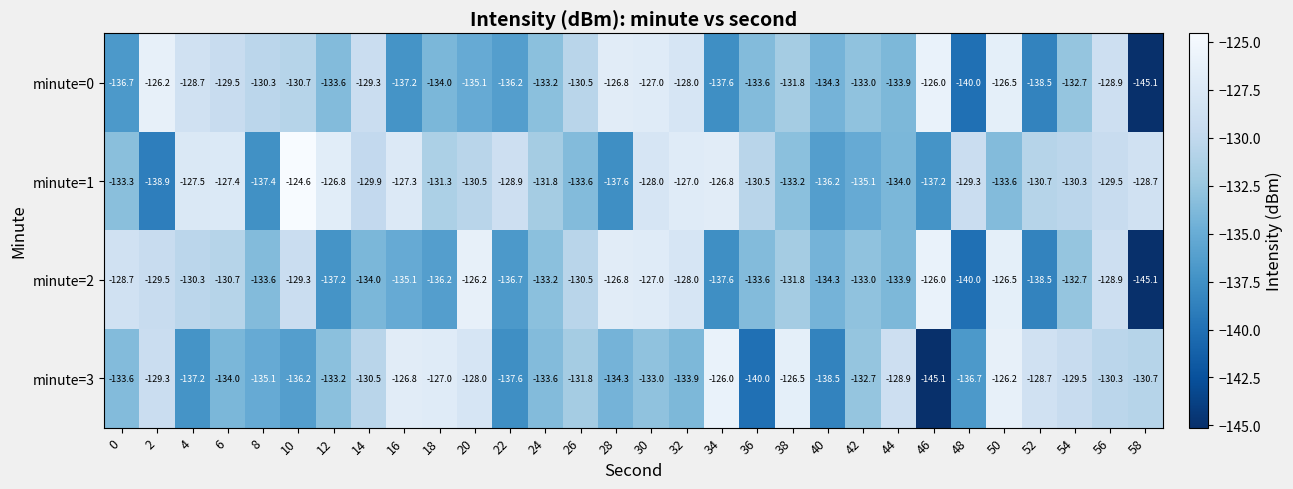

What is the sum of the minute=1 values at 38 and 58?

-261.9